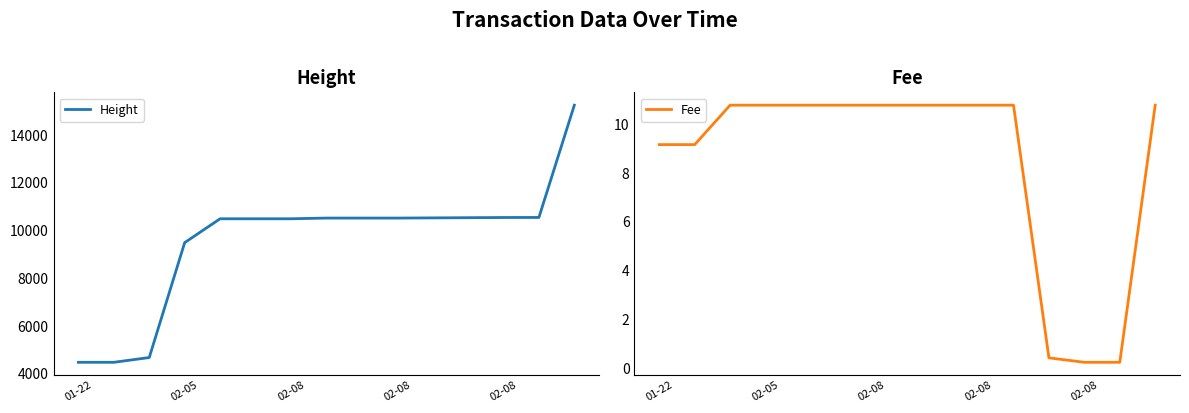

True or false: Fee and Height cross at least once.

False